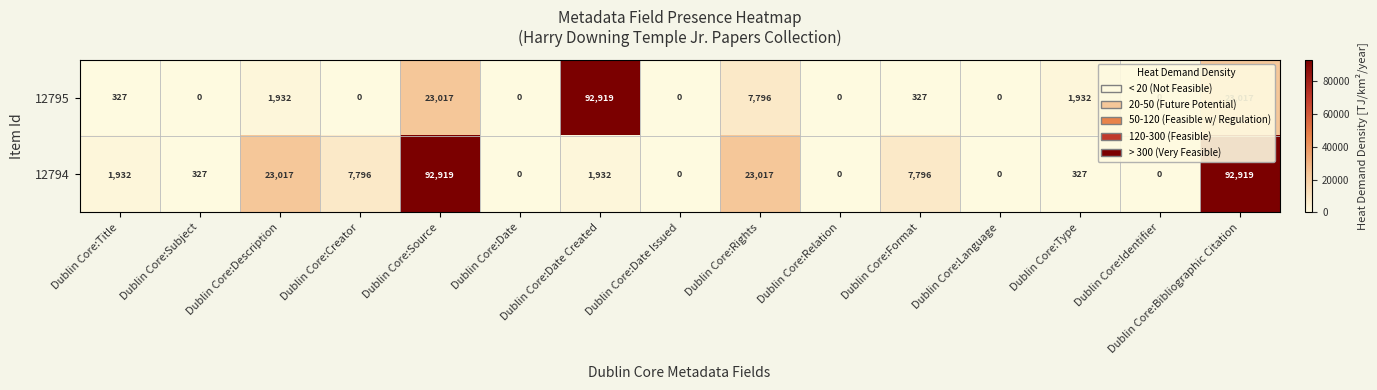

At how many categories does at least one series exceed 277?

10